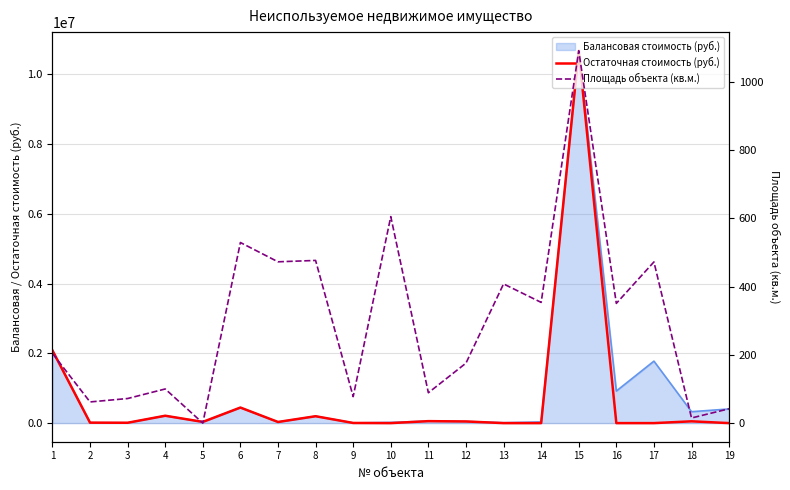

After their last crossing, which series has the higher values: Остаточная стоимость (руб.) or Площадь объекта (кв.м.)?

Площадь объекта (кв.м.)